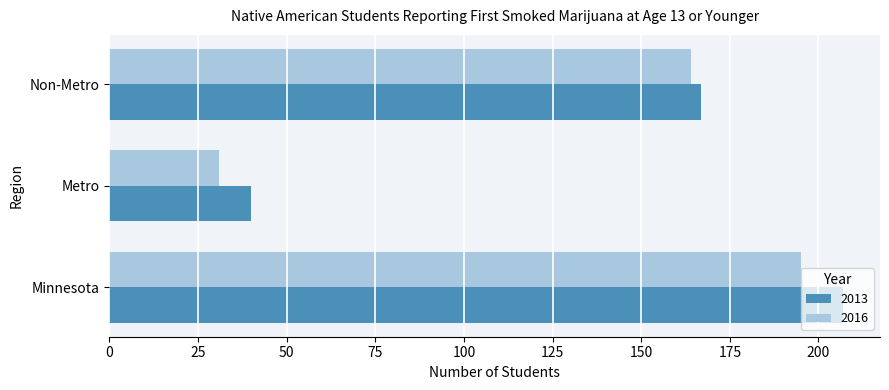

Where is 2013 nearest to the value 123?

Non-Metro